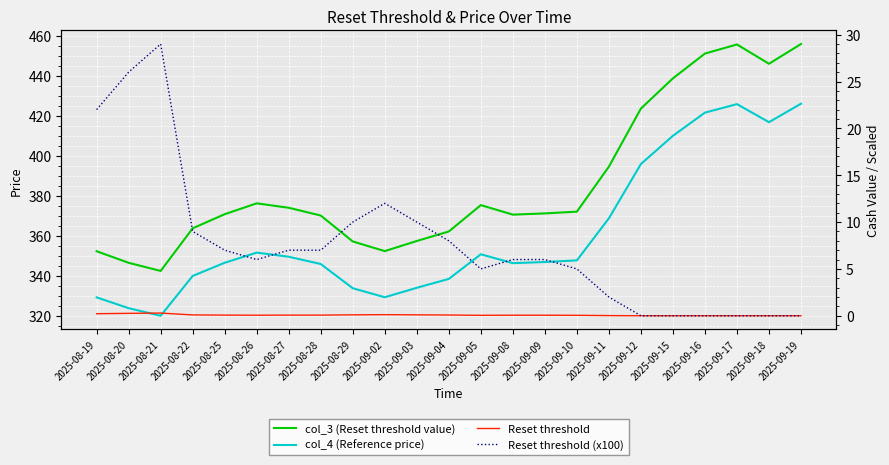

Rank the categories by Reset threshold (x100) value from lowest to highest.

2025-09-12, 2025-09-15, 2025-09-16, 2025-09-17, 2025-09-18, 2025-09-19, 2025-09-11, 2025-09-05, 2025-09-10, 2025-08-26, 2025-09-08, 2025-09-09, 2025-08-25, 2025-08-27, 2025-08-28, 2025-09-04, 2025-08-22, 2025-08-29, 2025-09-03, 2025-09-02, 2025-08-19, 2025-08-20, 2025-08-21